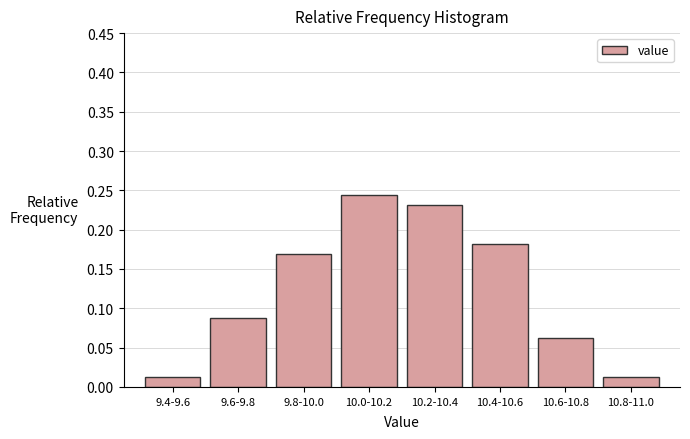

What position from the right is 10.2-10.4?

4